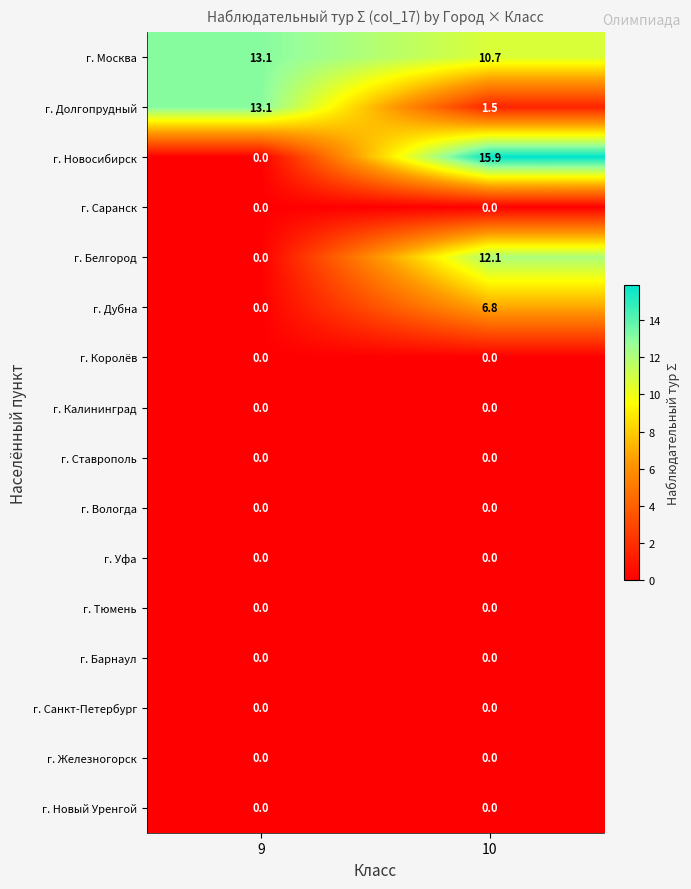

What is the sum of the г. Белгород values at 9 and 10?

12.1